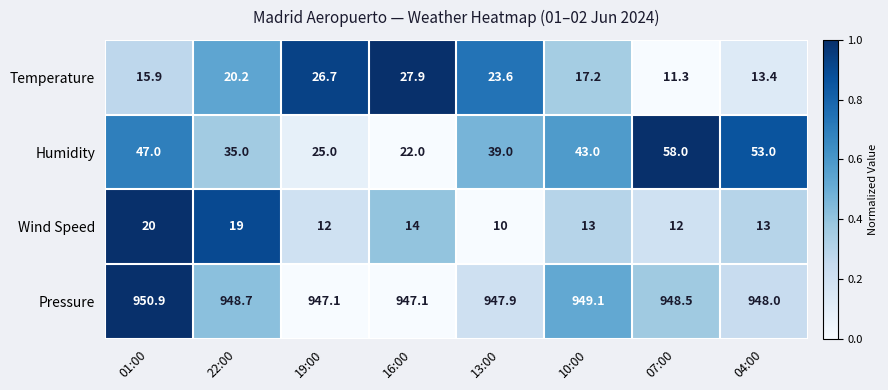

Count the Wind Speed values in the range 12 to 19.

6